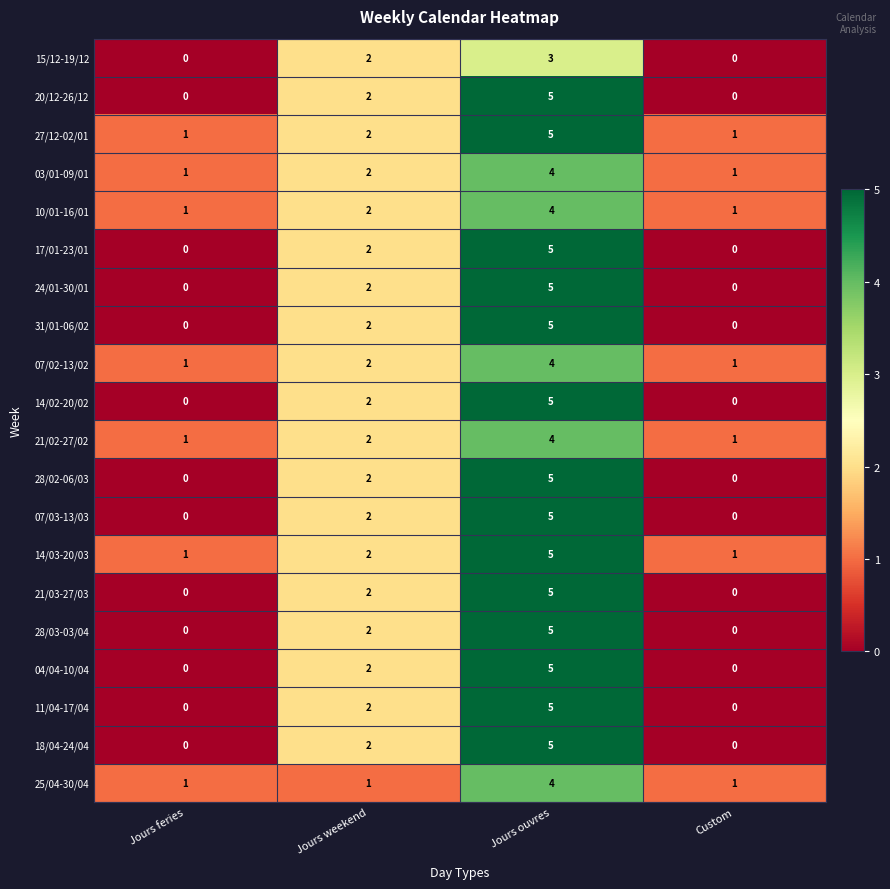

Which label corresponds to the largest value in the chart?

Jours ouvres